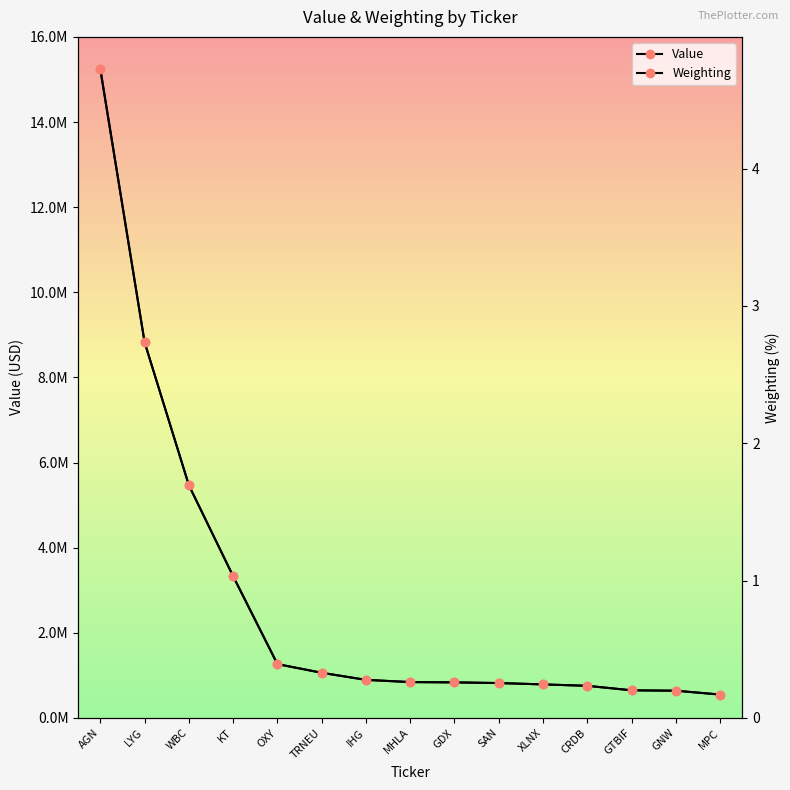

How many data points in Value are above 842000?

7